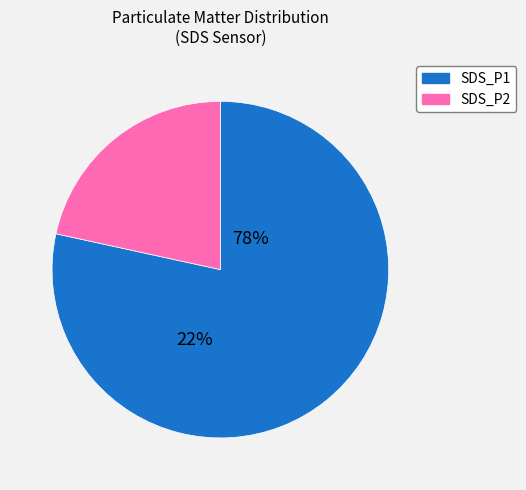

Is the sum of SDS_P1 and SDS_P2 greater than half?

Yes